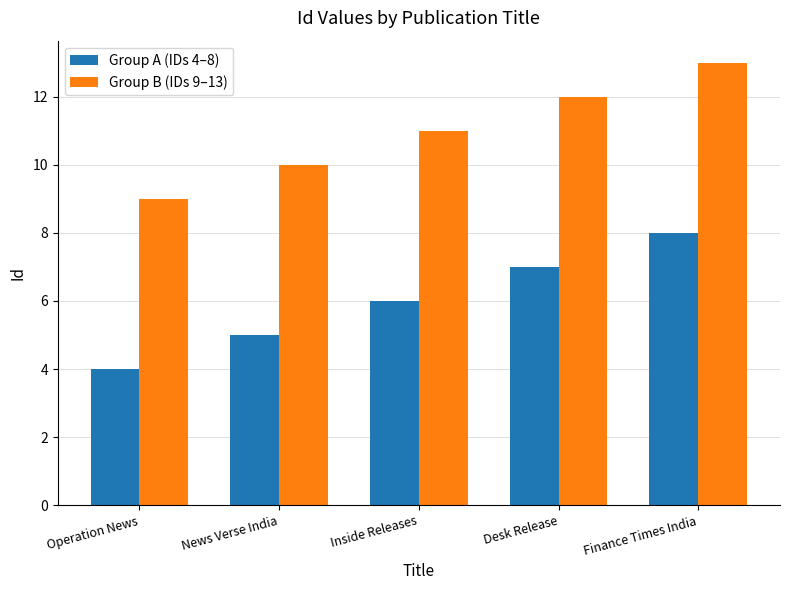

Rank the series at News Verse India from highest to lowest value.

Group B (IDs 9–13), Group A (IDs 4–8)